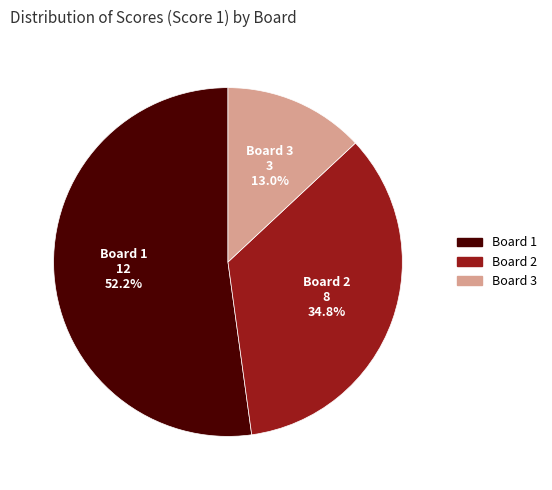

Is there any slice that represents more than half of the pie?

Yes